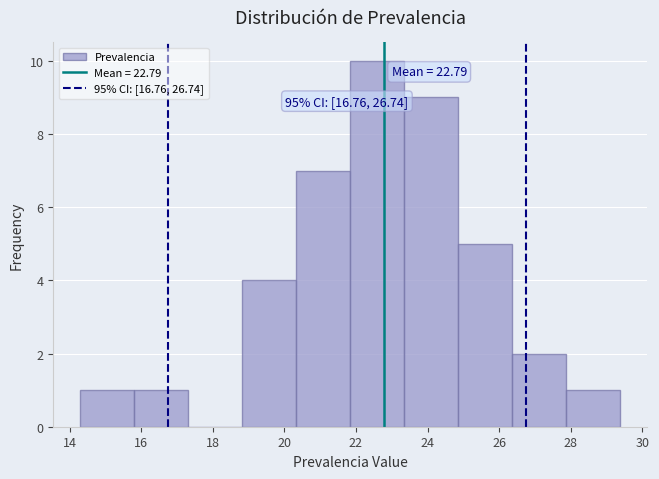

Over which range of the x-axis is the bar tallest?

21.8 to 23.4